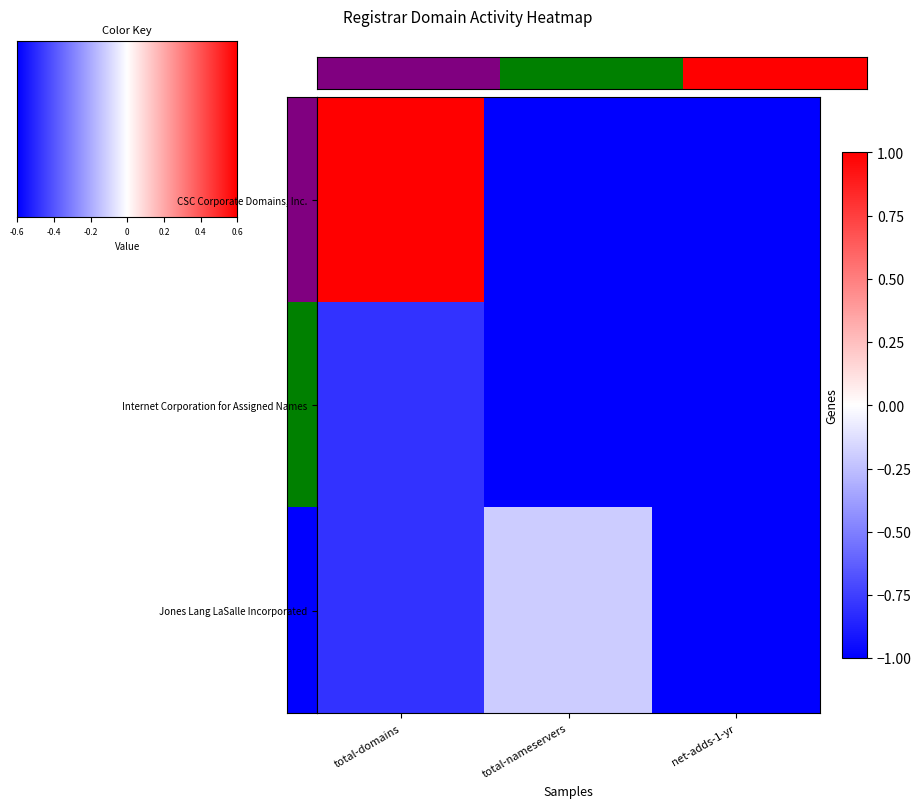

What is the approximate value of Internet Corporation for Assigned Names at net-adds-1-yr?

-1.0